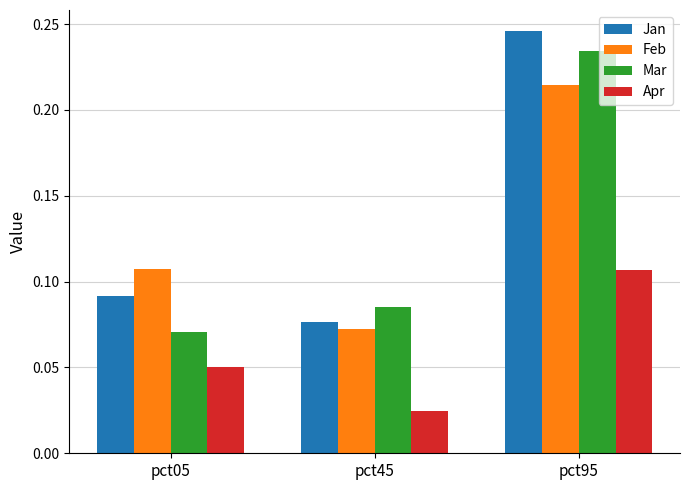

List the series in order of their peak value, highest first.

Jan, Mar, Feb, Apr